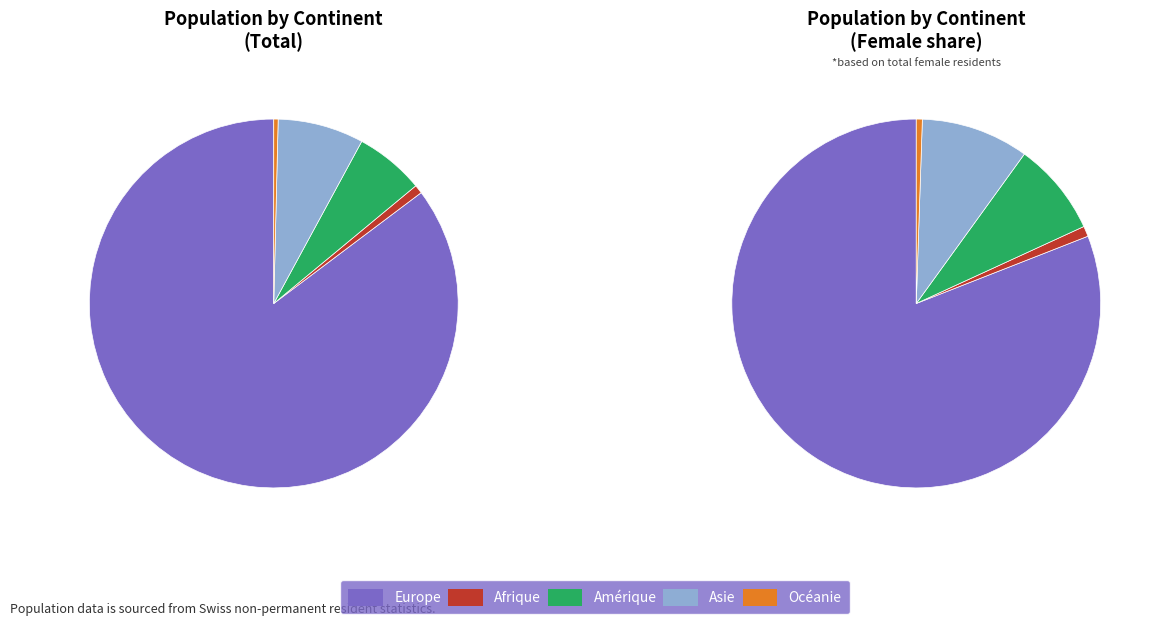

How many segments does this pie chart have?

5